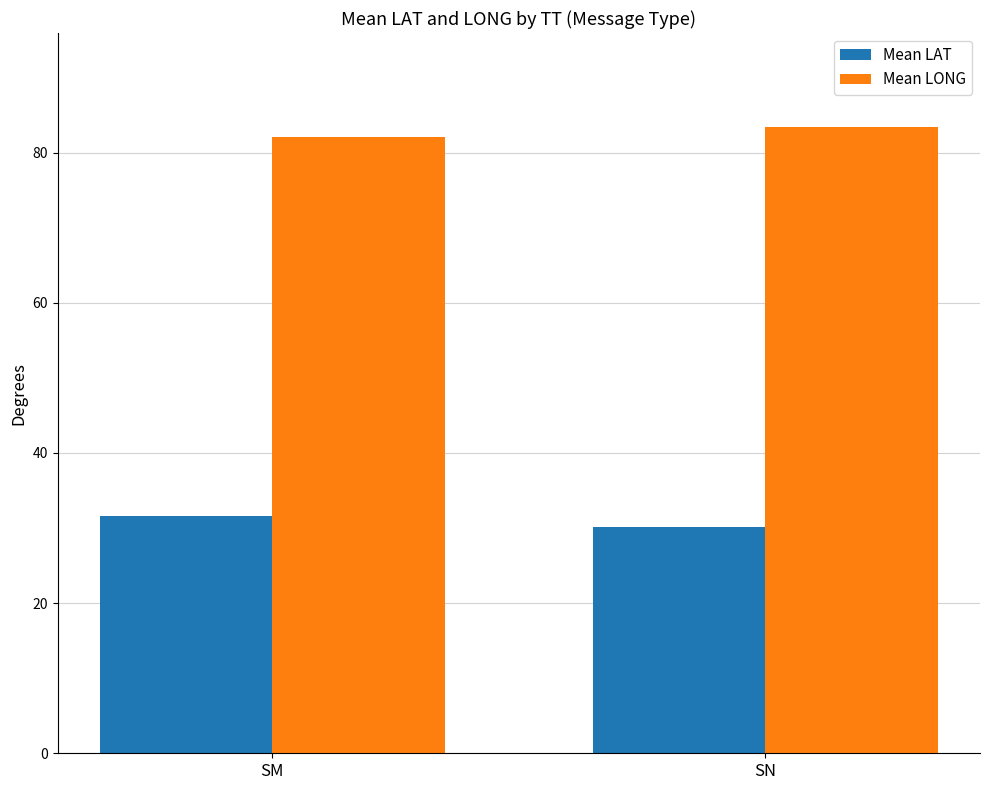

Reading left to right, list all the values displayed in this chart.

Mean LAT: SM=31.6	SN=30.1
Mean LONG: SM=82.2	SN=83.4